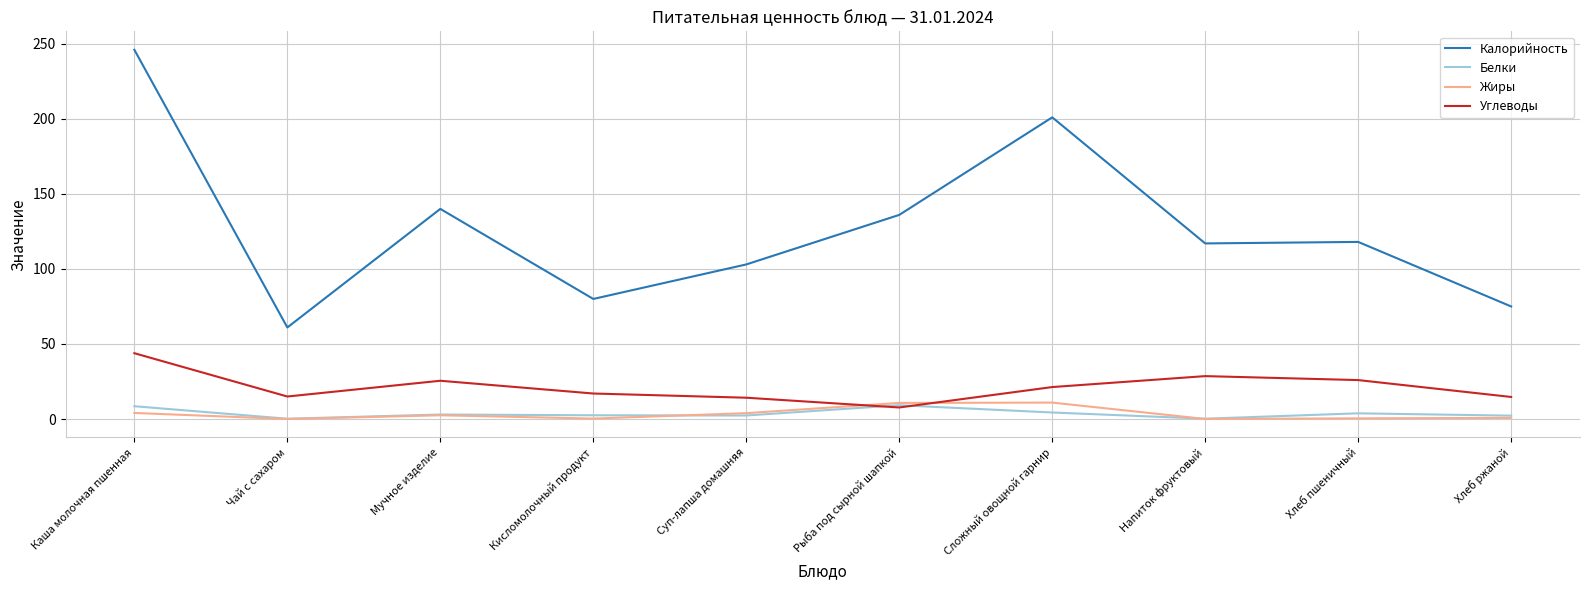

Between Суп-лапша домашняя and Рыба под сырной шапкой, which series saw the biggest shift?

Калорийность